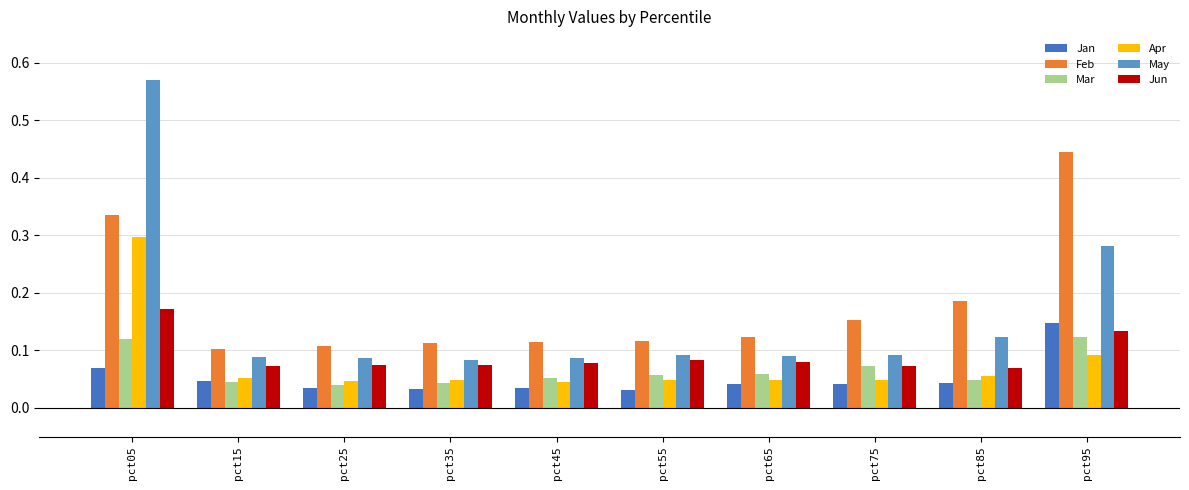

Which category has the highest value in the Jan series?

pct95